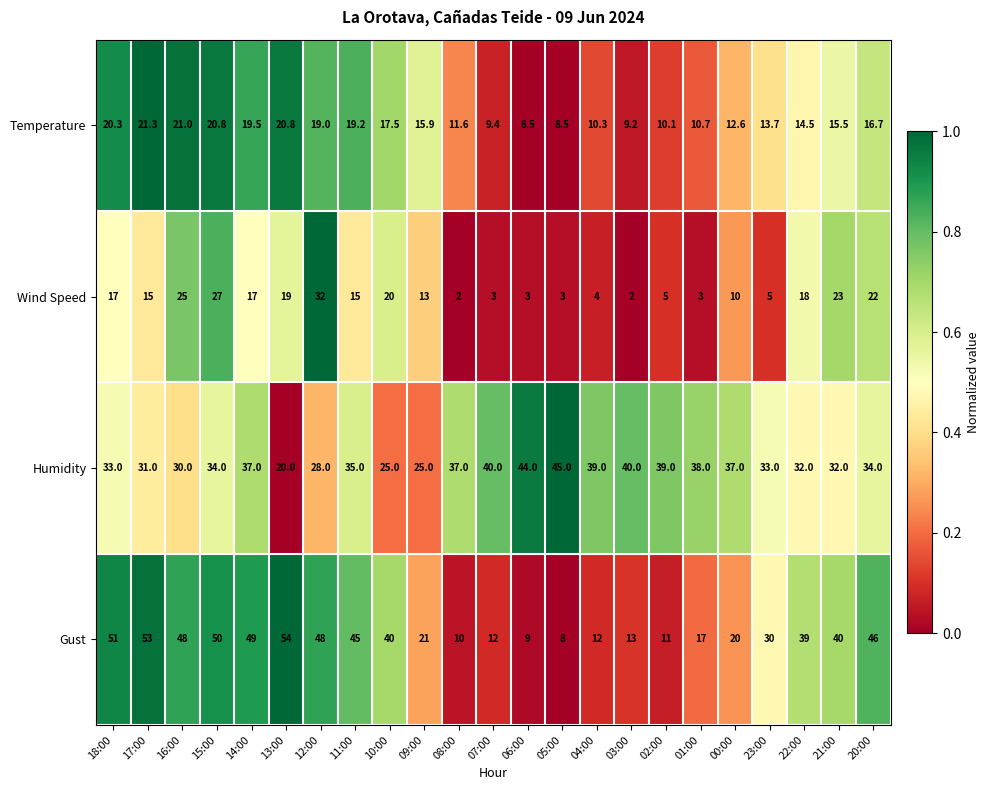

Where does the Temperature series first go above 15?

18:00